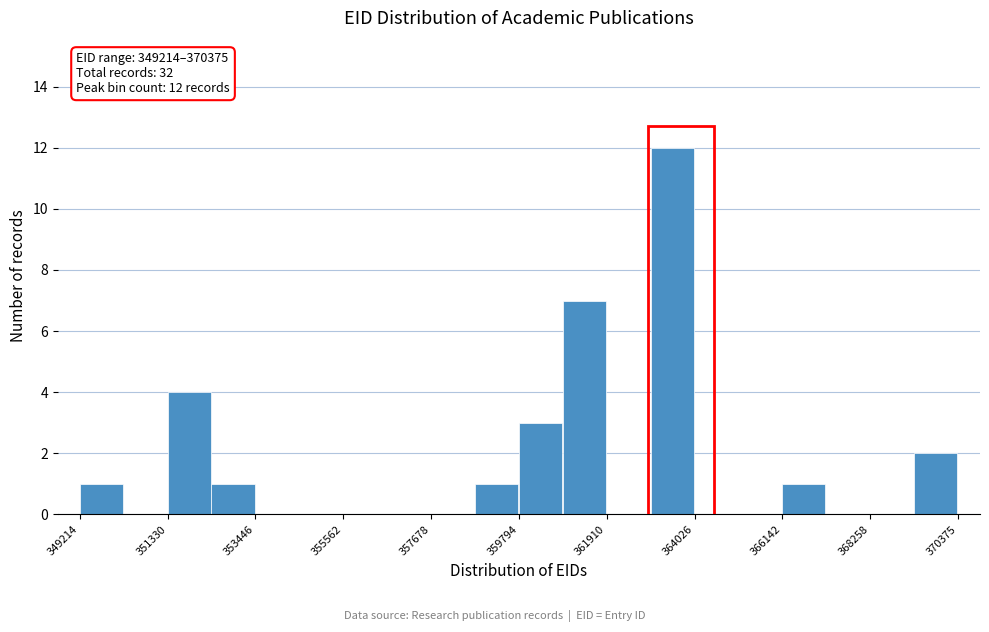

Around what value on the x-axis is the tallest bar? Give the approximate position of its centre, as read against the axis.

363500